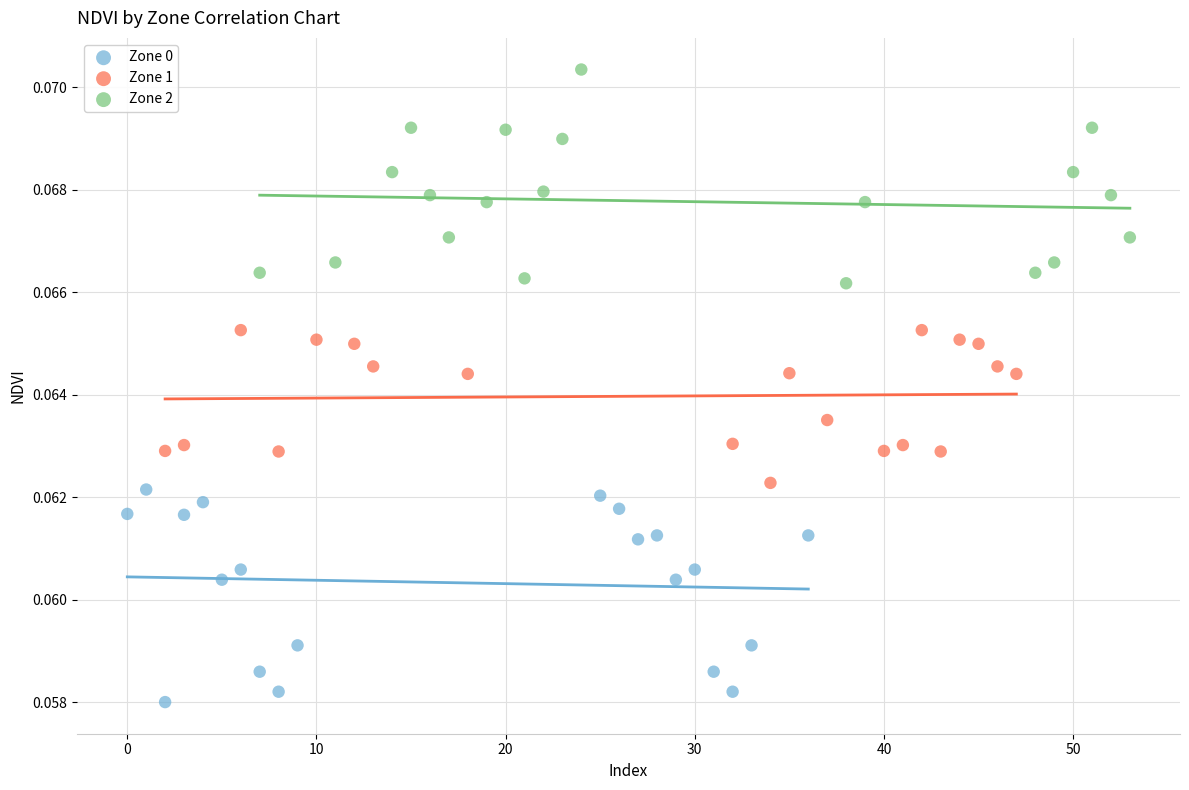

Which series reaches the minimum Y coordinate?

Zone 0